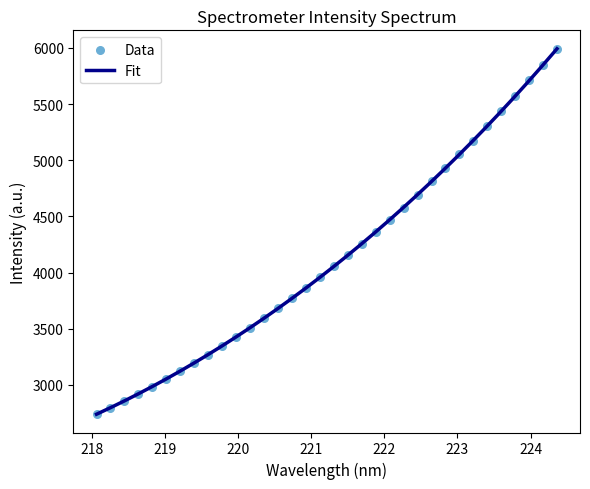

What is the highest value of the Fit series?

5992.3